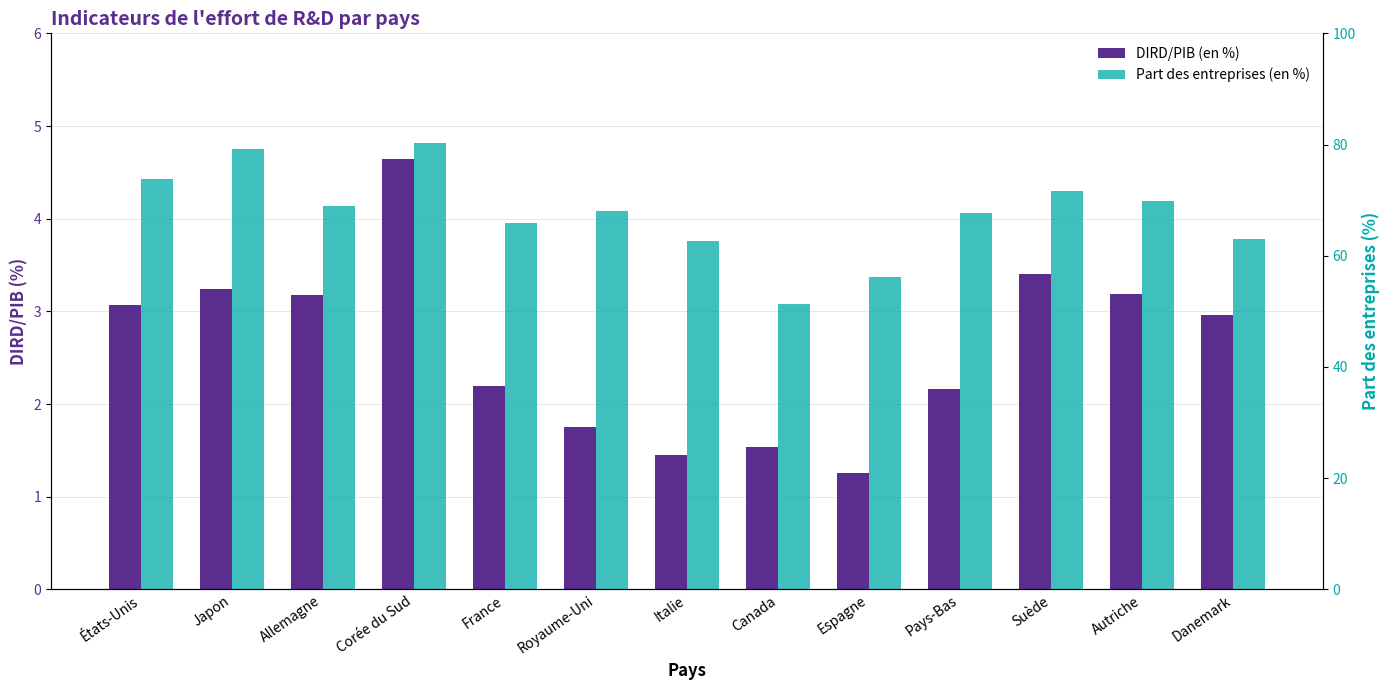

How many series are shown in this chart?

2